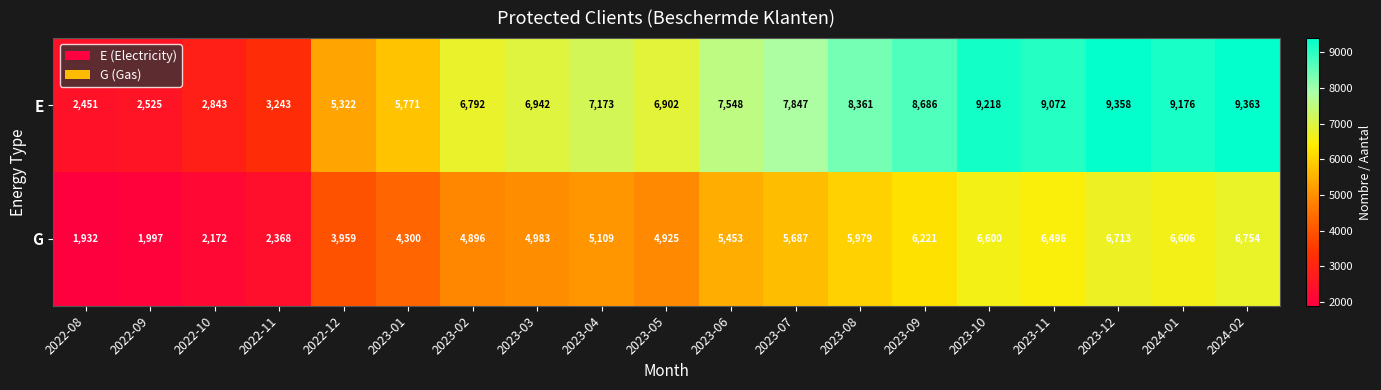

Count the number of categories in the chart.

19